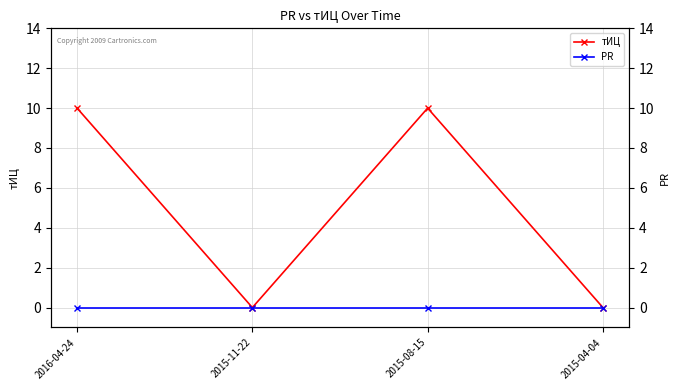

True or false: тИЦ has a value of 17 at 2016-04-24.

False